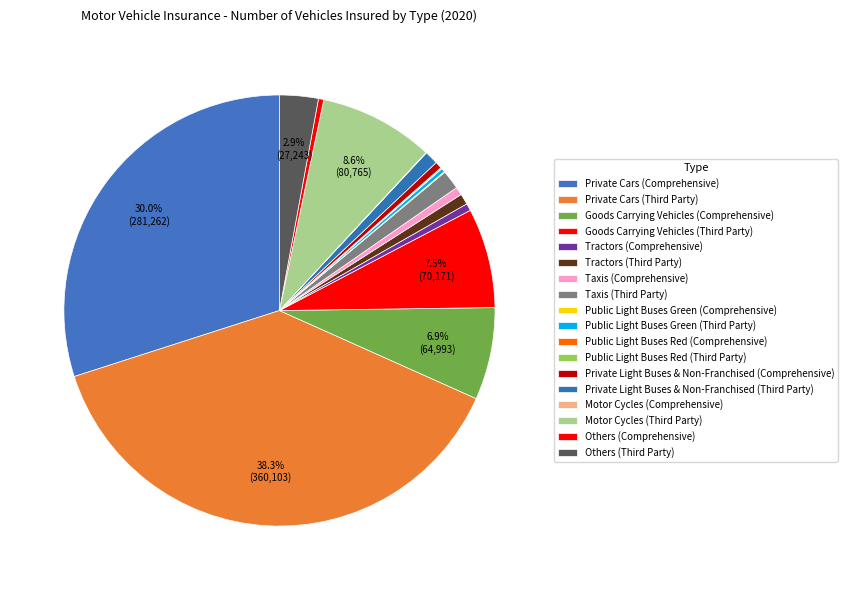

Count the number of slices in the pie.

18